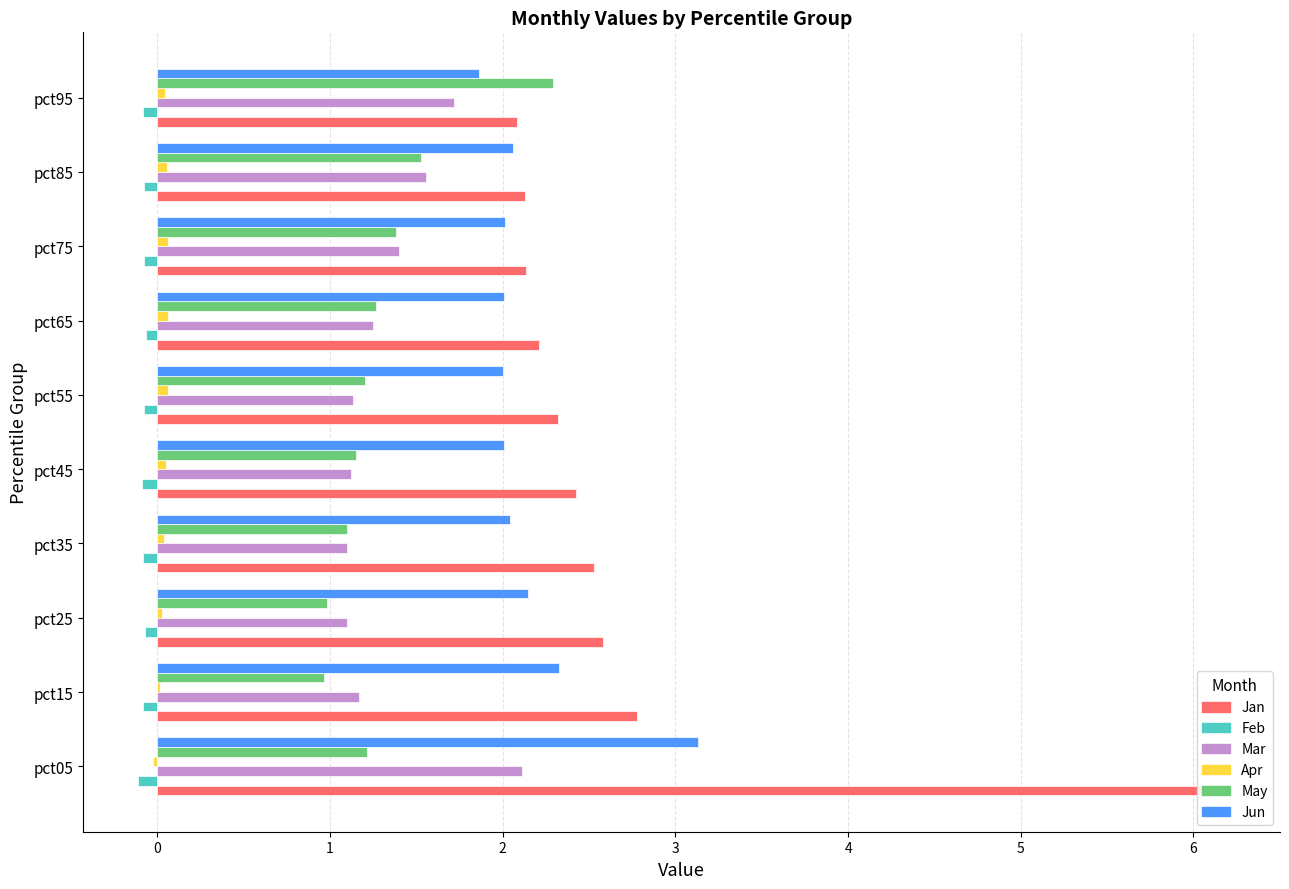

What is the spread (max minus min) of values at pct85?

2.2